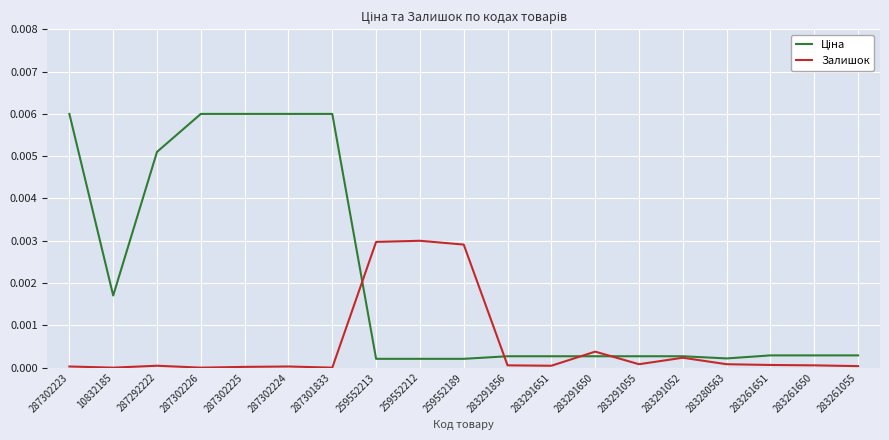

What position from the right is 10832185?

18